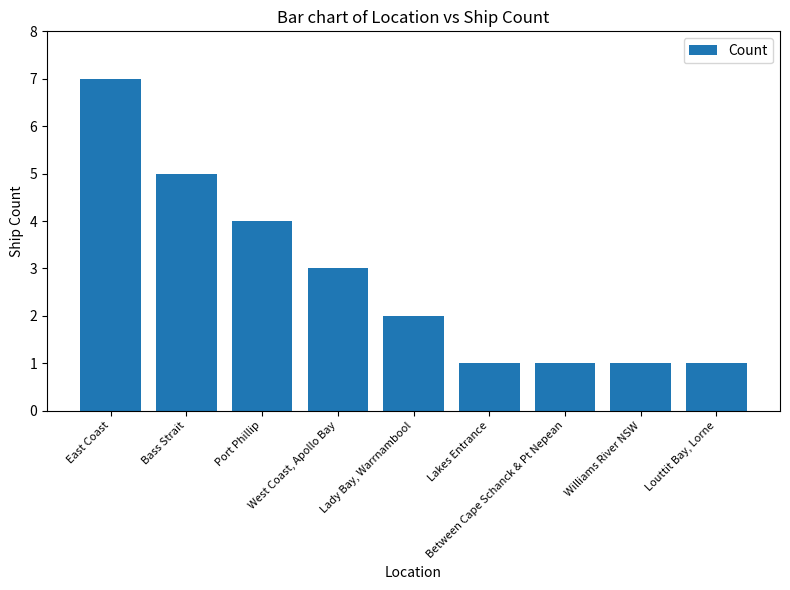

How many data points are less than 2?

4